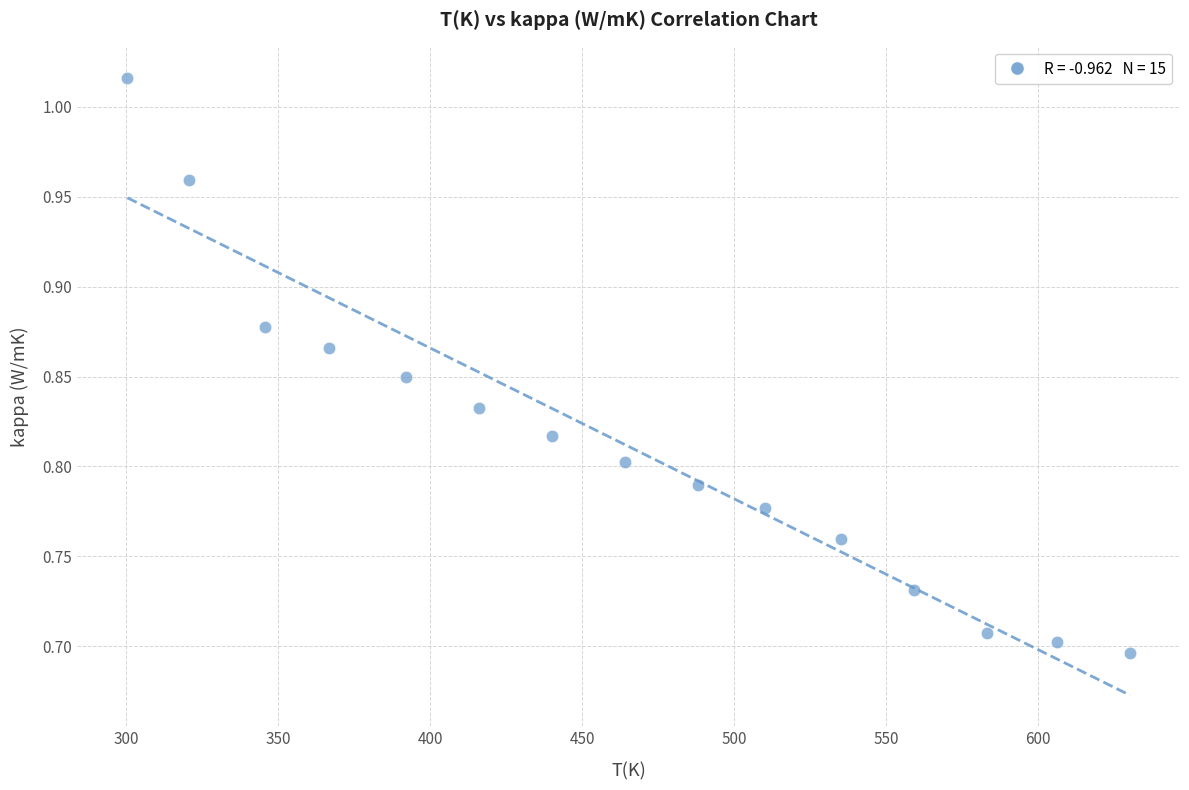

What is the range of X values (max minus min)?

329.8